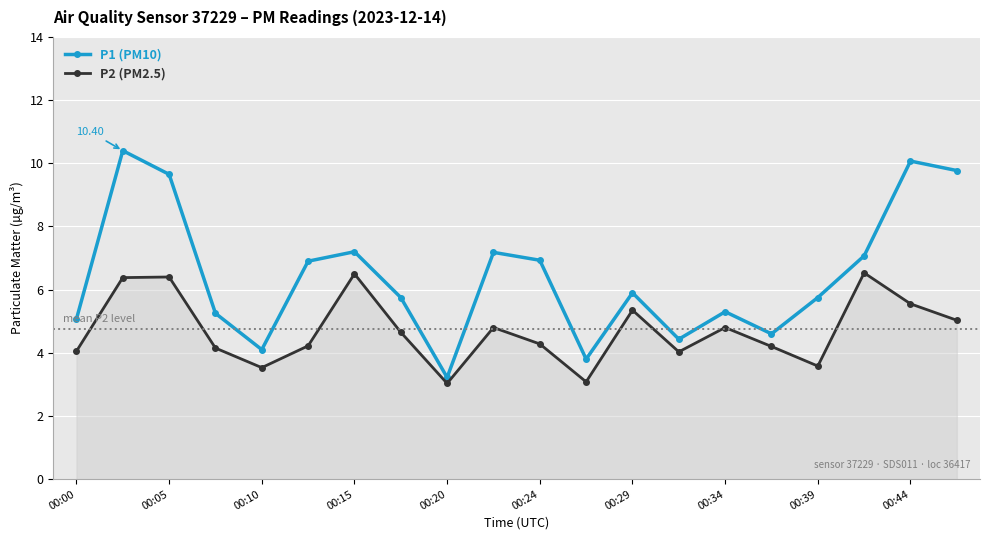

How many data points in P1 (PM10) are less than 5?

5